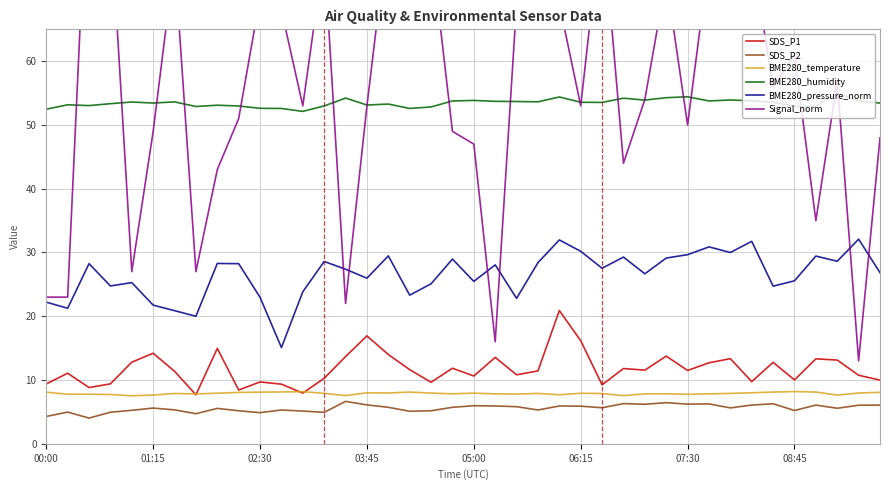

True or false: BME280_pressure_norm and SDS_P1 cross at least once.

False